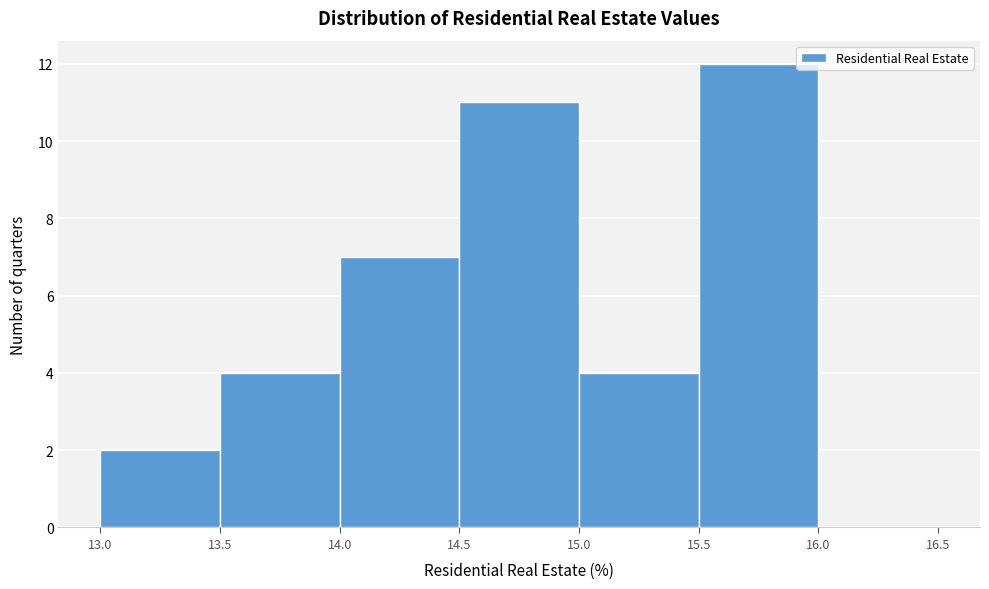

How tall is the bar that spans 13.5 to 14.0 on the x-axis? The values are not printed on the chart, so give them approximately, as read against the axis.

4